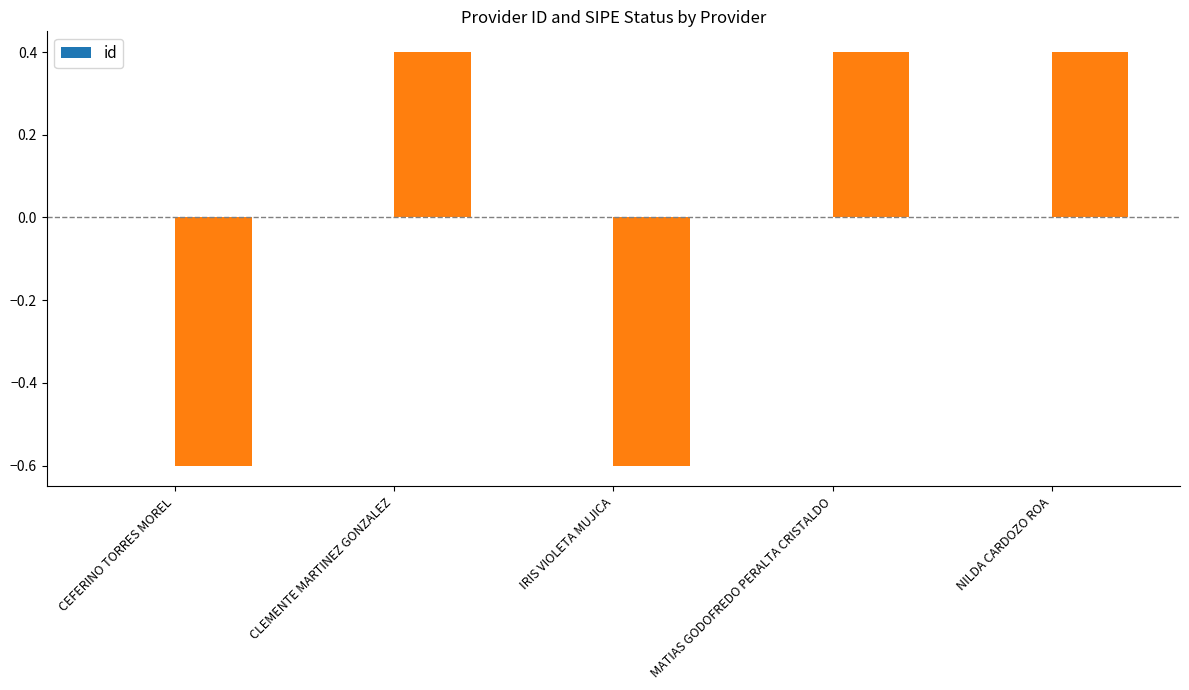

Rank the categories by value from lowest to highest.

CLEMENTE MARTINEZ GONZALEZ, MATIAS GODOFREDO PERALTA CRISTALDO, IRIS VIOLETA MUJICA, CEFERINO TORRES MOREL, NILDA CARDOZO ROA